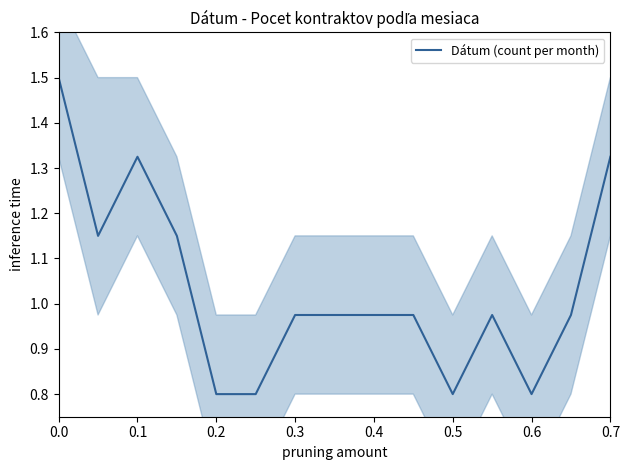

True or false: Dátum (count per month) has a value of 1.6 at 0.3.

False